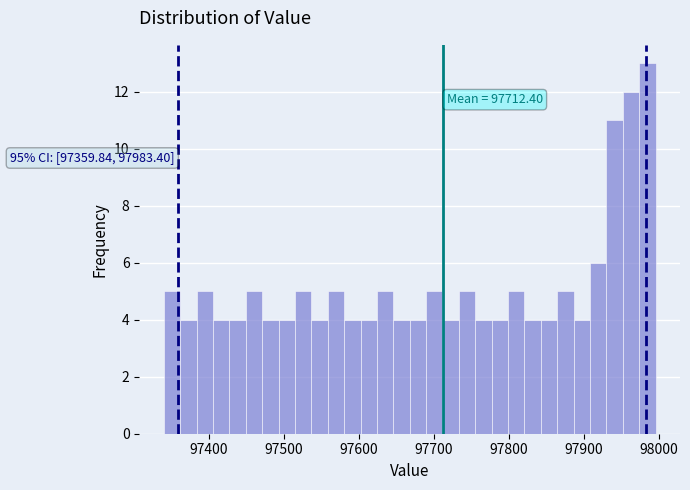

Around what value on the x-axis is the tallest bar? Give the approximate position of its centre, as read against the axis.

97980